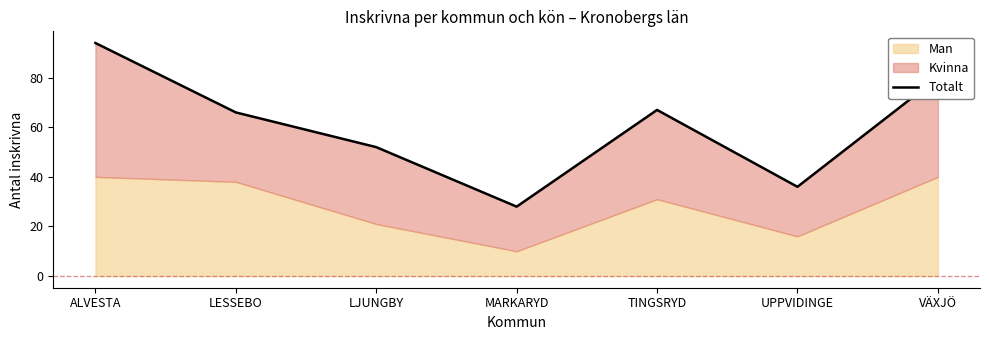

Reading left to right, what are all the values shown in this chart?

94	66	52	28	67	36	80